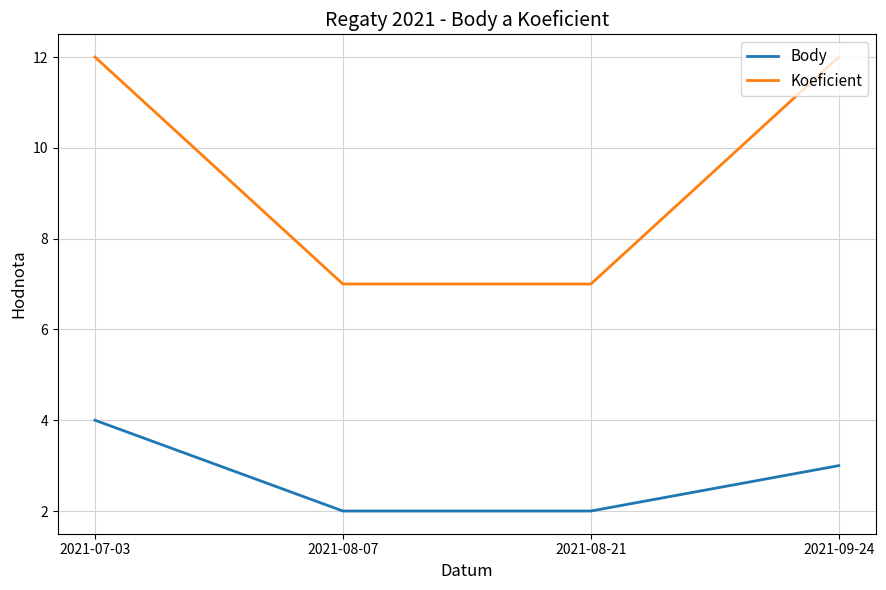

What is the total value across all series at 2021-08-07?

9